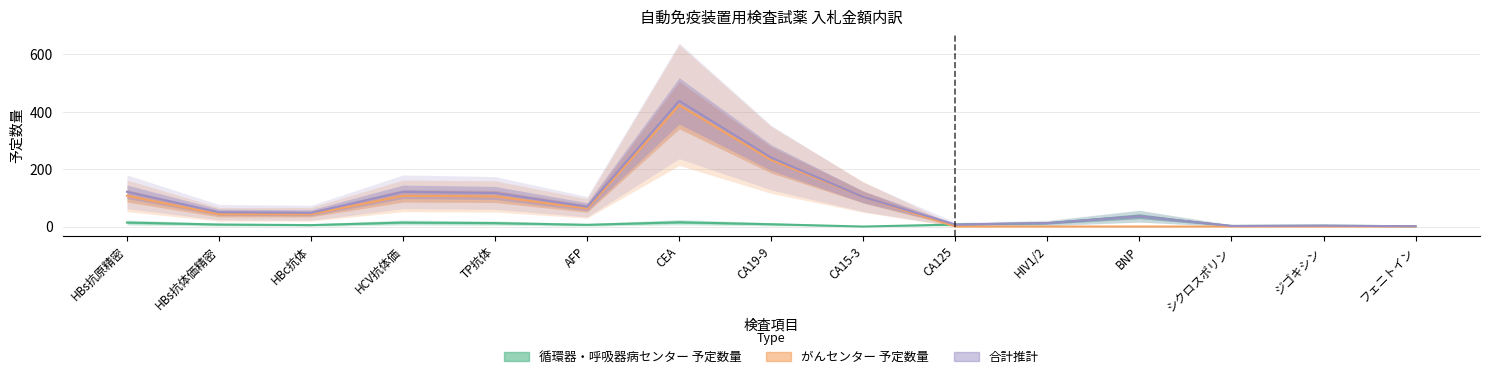

Which series has the largest range (max minus min)?

合計推計